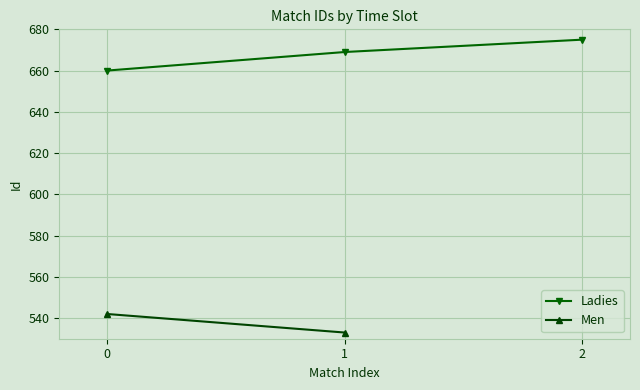

What is the greatest value displayed?

675